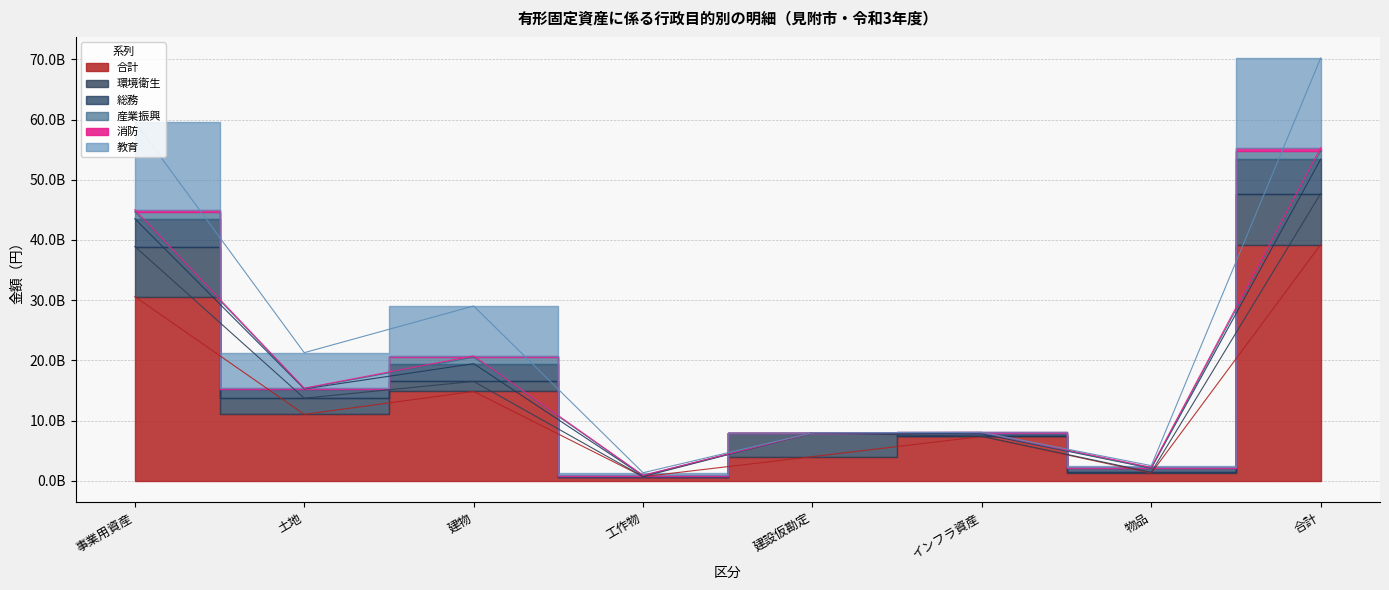

What is the label of the 3rd point from the right?

インフラ資産